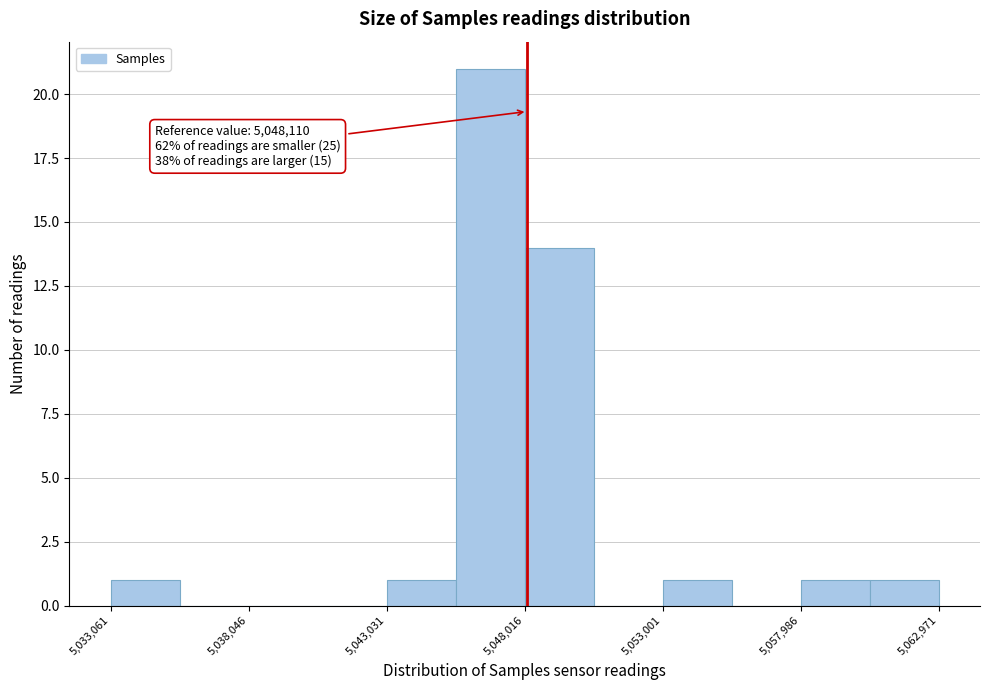

Over which range of the x-axis is the bar tallest?

5045500 to 5048000